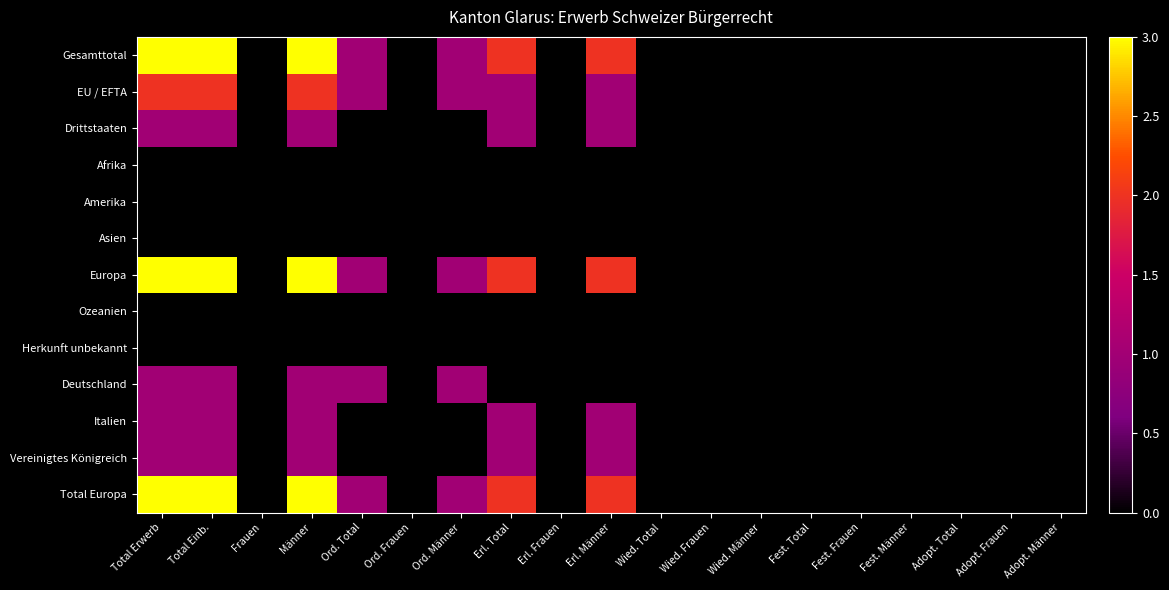

Reading left to right, list all the values displayed in this chart.

Gesamttotal: Total Erwerb=3	Total Einb.=3	Frauen=0	Männer=3	Ord. Total=1	Ord. Frauen=0	Ord. Männer=1	Erl. Total=2	Erl. Frauen=0	Erl. Männer=2	Wied. Total=0	Wied. Frauen=0	Wied. Männer=0	Fest. Total=0	Fest. Frauen=0	Fest. Männer=0	Adopt. Total=0	Adopt. Frauen=0	Adopt. Männer=0
EU / EFTA: Total Erwerb=2	Total Einb.=2	Frauen=0	Männer=2	Ord. Total=1	Ord. Frauen=0	Ord. Männer=1	Erl. Total=1	Erl. Frauen=0	Erl. Männer=1	Wied. Total=0	Wied. Frauen=0	Wied. Männer=0	Fest. Total=0	Fest. Frauen=0	Fest. Männer=0	Adopt. Total=0	Adopt. Frauen=0	Adopt. Männer=0
Drittstaaten: Total Erwerb=1	Total Einb.=1	Frauen=0	Männer=1	Ord. Total=0	Ord. Frauen=0	Ord. Männer=0	Erl. Total=1	Erl. Frauen=0	Erl. Männer=1	Wied. Total=0	Wied. Frauen=0	Wied. Männer=0	Fest. Total=0	Fest. Frauen=0	Fest. Männer=0	Adopt. Total=0	Adopt. Frauen=0	Adopt. Männer=0
Afrika: Total Erwerb=0	Total Einb.=0	Frauen=0	Männer=0	Ord. Total=0	Ord. Frauen=0	Ord. Männer=0	Erl. Total=0	Erl. Frauen=0	Erl. Männer=0	Wied. Total=0	Wied. Frauen=0	Wied. Männer=0	Fest. Total=0	Fest. Frauen=0	Fest. Männer=0	Adopt. Total=0	Adopt. Frauen=0	Adopt. Männer=0
Amerika: Total Erwerb=0	Total Einb.=0	Frauen=0	Männer=0	Ord. Total=0	Ord. Frauen=0	Ord. Männer=0	Erl. Total=0	Erl. Frauen=0	Erl. Männer=0	Wied. Total=0	Wied. Frauen=0	Wied. Männer=0	Fest. Total=0	Fest. Frauen=0	Fest. Männer=0	Adopt. Total=0	Adopt. Frauen=0	Adopt. Männer=0
Asien: Total Erwerb=0	Total Einb.=0	Frauen=0	Männer=0	Ord. Total=0	Ord. Frauen=0	Ord. Männer=0	Erl. Total=0	Erl. Frauen=0	Erl. Männer=0	Wied. Total=0	Wied. Frauen=0	Wied. Männer=0	Fest. Total=0	Fest. Frauen=0	Fest. Männer=0	Adopt. Total=0	Adopt. Frauen=0	Adopt. Männer=0
Europa: Total Erwerb=3	Total Einb.=3	Frauen=0	Männer=3	Ord. Total=1	Ord. Frauen=0	Ord. Männer=1	Erl. Total=2	Erl. Frauen=0	Erl. Männer=2	Wied. Total=0	Wied. Frauen=0	Wied. Männer=0	Fest. Total=0	Fest. Frauen=0	Fest. Männer=0	Adopt. Total=0	Adopt. Frauen=0	Adopt. Männer=0
Ozeanien: Total Erwerb=0	Total Einb.=0	Frauen=0	Männer=0	Ord. Total=0	Ord. Frauen=0	Ord. Männer=0	Erl. Total=0	Erl. Frauen=0	Erl. Männer=0	Wied. Total=0	Wied. Frauen=0	Wied. Männer=0	Fest. Total=0	Fest. Frauen=0	Fest. Männer=0	Adopt. Total=0	Adopt. Frauen=0	Adopt. Männer=0
Herkunft unbekannt: Total Erwerb=0	Total Einb.=0	Frauen=0	Männer=0	Ord. Total=0	Ord. Frauen=0	Ord. Männer=0	Erl. Total=0	Erl. Frauen=0	Erl. Männer=0	Wied. Total=0	Wied. Frauen=0	Wied. Männer=0	Fest. Total=0	Fest. Frauen=0	Fest. Männer=0	Adopt. Total=0	Adopt. Frauen=0	Adopt. Männer=0
Deutschland: Total Erwerb=1	Total Einb.=1	Frauen=0	Männer=1	Ord. Total=1	Ord. Frauen=0	Ord. Männer=1	Erl. Total=0	Erl. Frauen=0	Erl. Männer=0	Wied. Total=0	Wied. Frauen=0	Wied. Männer=0	Fest. Total=0	Fest. Frauen=0	Fest. Männer=0	Adopt. Total=0	Adopt. Frauen=0	Adopt. Männer=0
Italien: Total Erwerb=1	Total Einb.=1	Frauen=0	Männer=1	Ord. Total=0	Ord. Frauen=0	Ord. Männer=0	Erl. Total=1	Erl. Frauen=0	Erl. Männer=1	Wied. Total=0	Wied. Frauen=0	Wied. Männer=0	Fest. Total=0	Fest. Frauen=0	Fest. Männer=0	Adopt. Total=0	Adopt. Frauen=0	Adopt. Männer=0
Vereinigtes Königreich: Total Erwerb=1	Total Einb.=1	Frauen=0	Männer=1	Ord. Total=0	Ord. Frauen=0	Ord. Männer=0	Erl. Total=1	Erl. Frauen=0	Erl. Männer=1	Wied. Total=0	Wied. Frauen=0	Wied. Männer=0	Fest. Total=0	Fest. Frauen=0	Fest. Männer=0	Adopt. Total=0	Adopt. Frauen=0	Adopt. Männer=0
Total Europa: Total Erwerb=3	Total Einb.=3	Frauen=0	Männer=3	Ord. Total=1	Ord. Frauen=0	Ord. Männer=1	Erl. Total=2	Erl. Frauen=0	Erl. Männer=2	Wied. Total=0	Wied. Frauen=0	Wied. Männer=0	Fest. Total=0	Fest. Frauen=0	Fest. Männer=0	Adopt. Total=0	Adopt. Frauen=0	Adopt. Männer=0